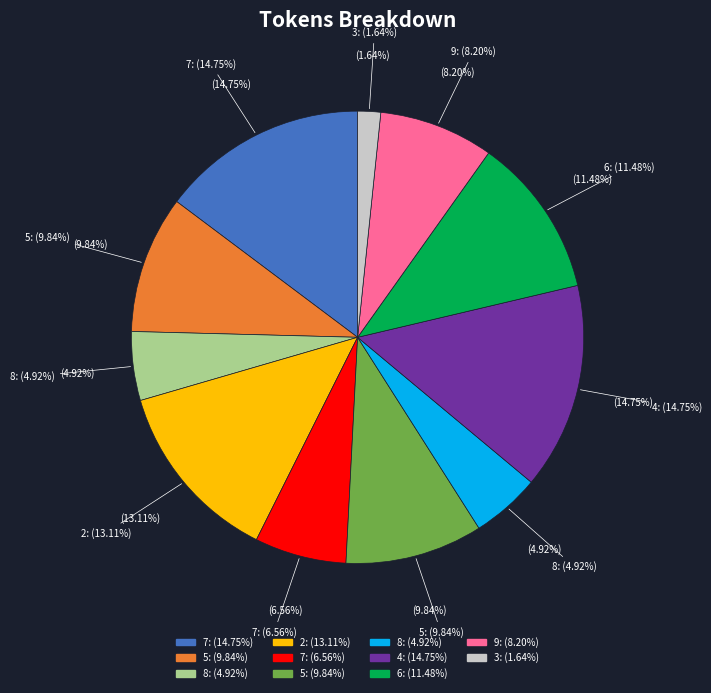

Which slice is the largest?

7